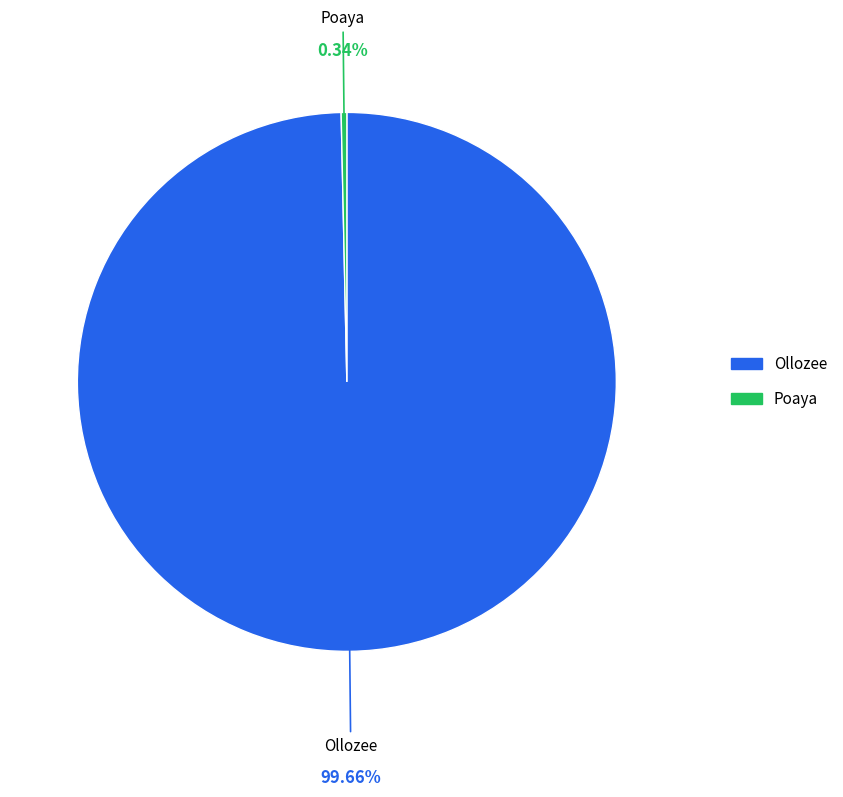

To the nearest percent, what is the difference between the Poaya and Ollozee slice percentages?

99%